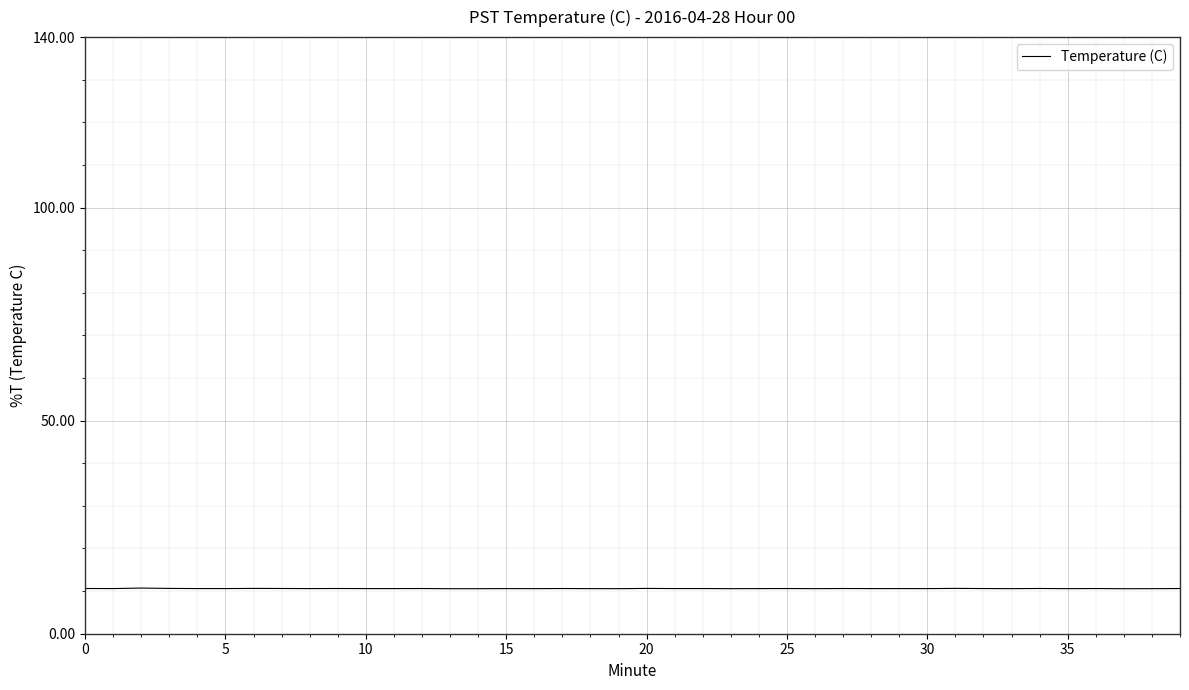

What is the minimum value shown in the chart?

10.6